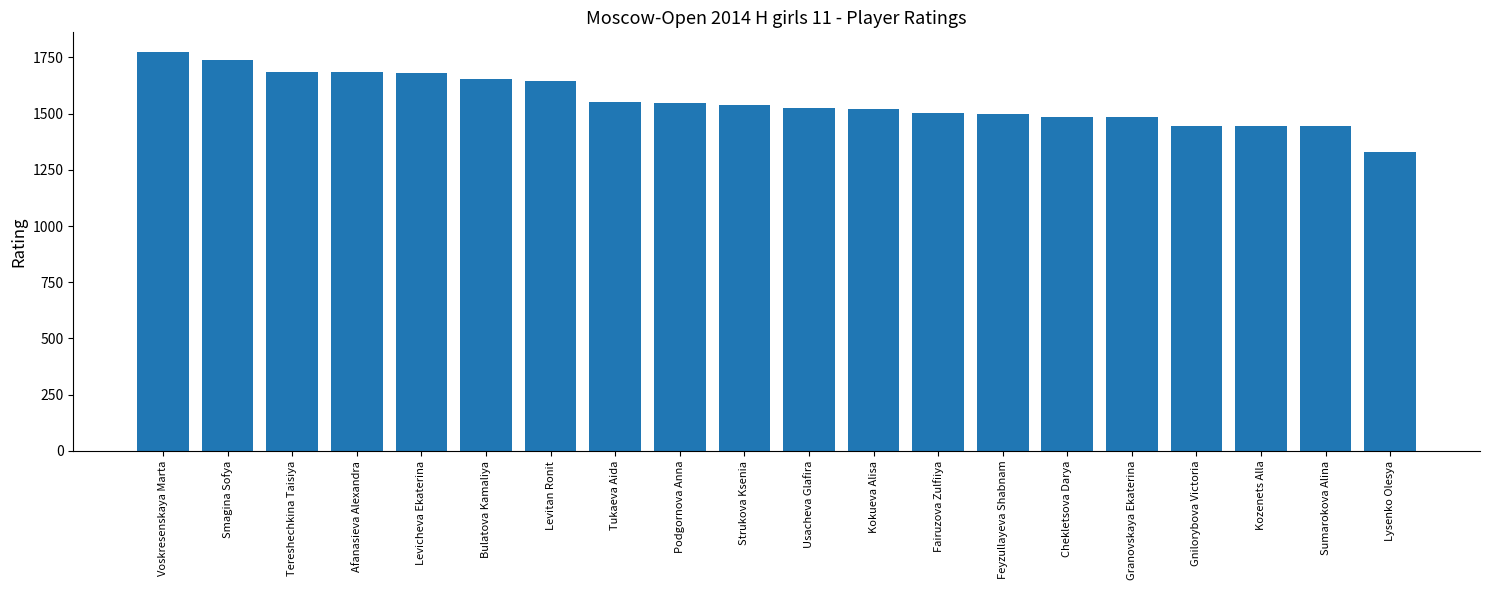

Is it true that the value at Bulatova Kamaliya is 1656?

True